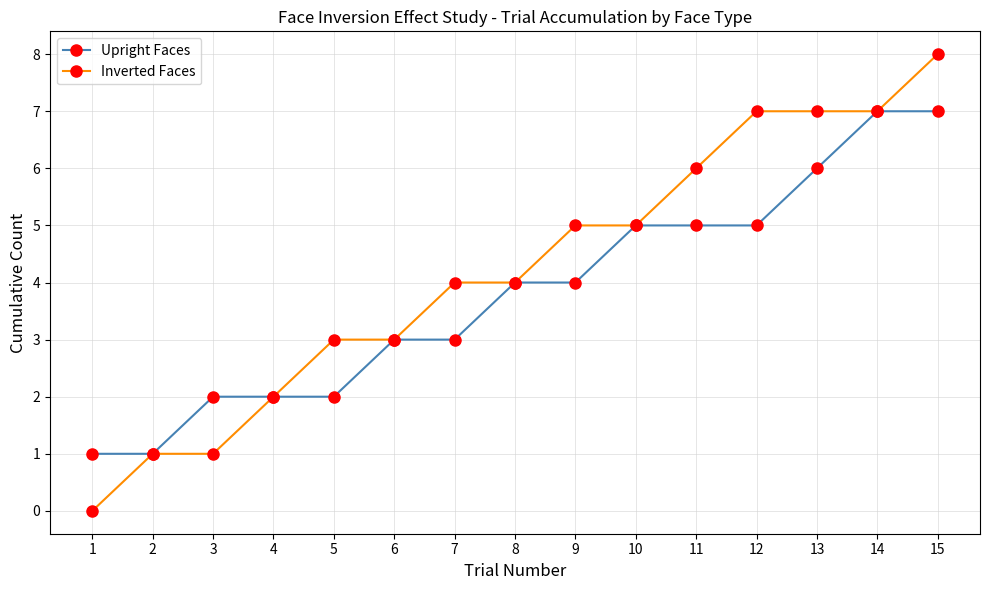

Rank the series at 11 from highest to lowest value.

Inverted Faces, Upright Faces